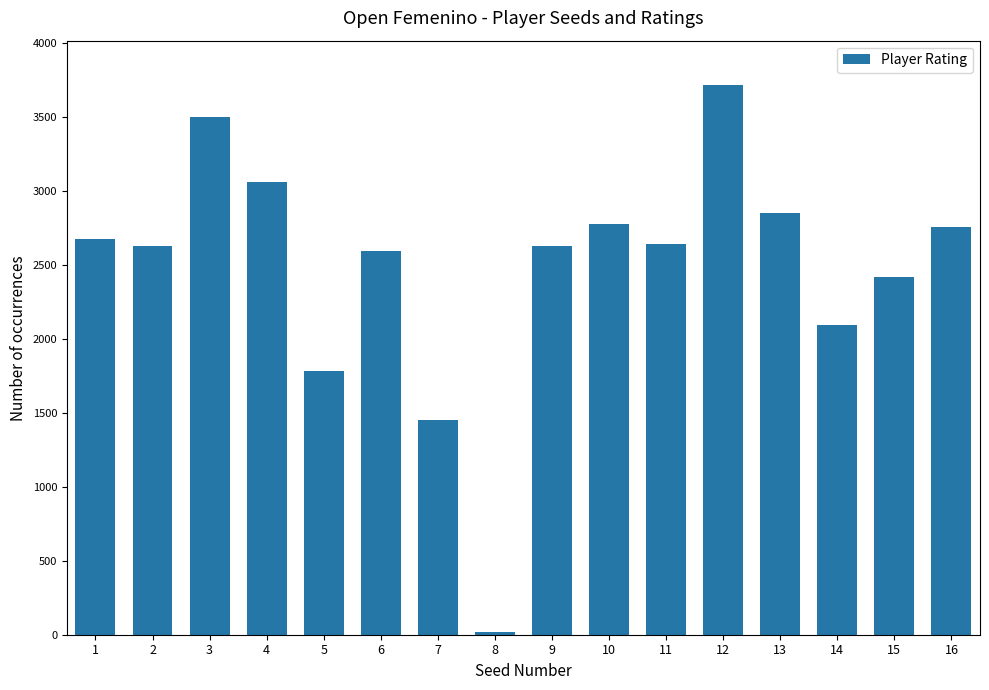

What is the minimum value shown in the chart?

18